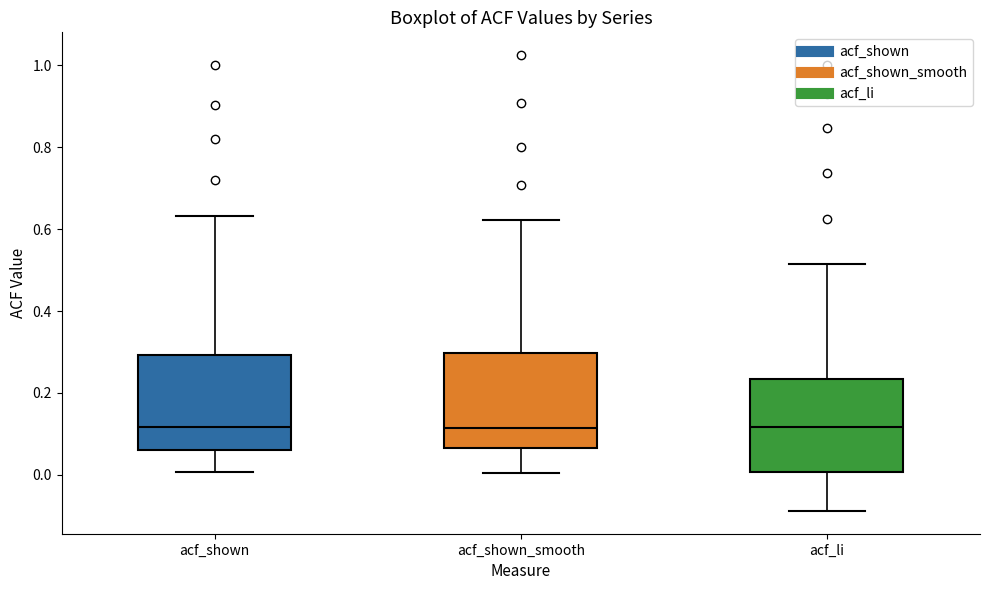

Reading left to right, transcribe this box plot: for each box, give where its median line is, the range the box spans, and where its two whiskers end, as read against the y-axis. The values are not printed on the chart, so give them approximately, as read against the axis.

acf_shown: median 0.12, box 0.06 to 0.30, whiskers 0.00 to 0.64
acf_shown_smooth: median 0.12, box 0.06 to 0.30, whiskers 0.00 to 0.62
acf_li: median 0.12, box 0.00 to 0.24, whiskers -0.08 to 0.52